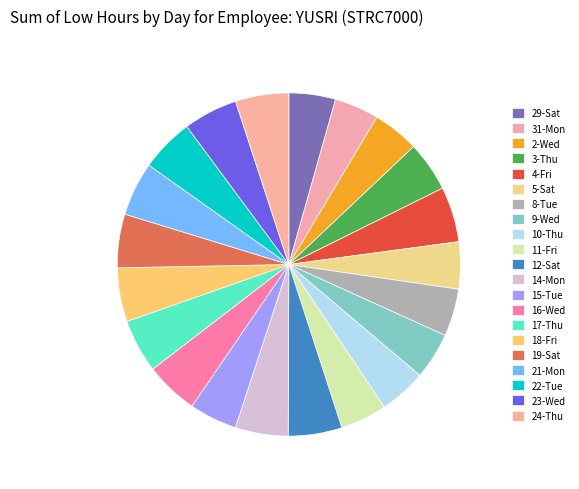

To the nearest percent, what is the average slice percentage?

5%